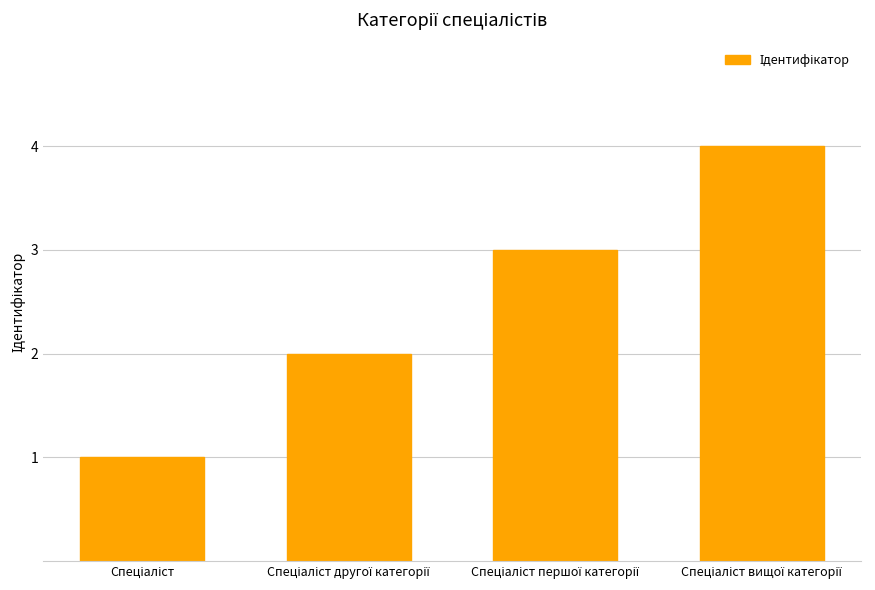

What is the value of the 2nd bar from the left?

2